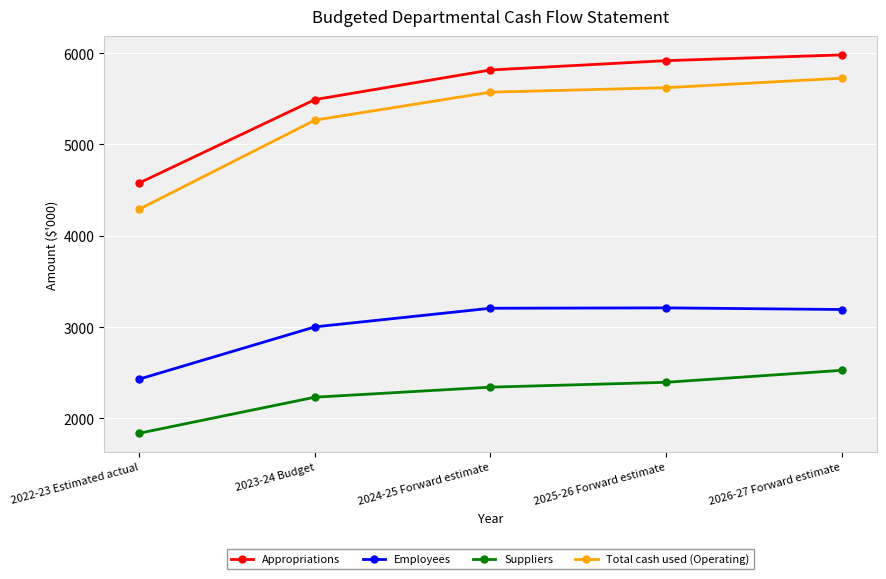

What is the sum of all Suppliers values?

11338